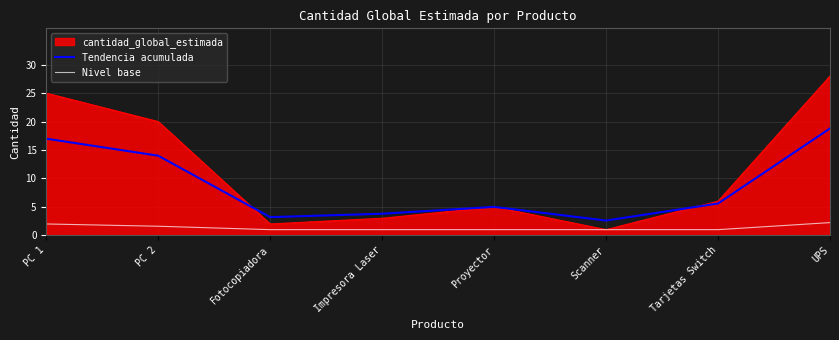

True or false: Tendencia acumulada and Nivel base intersect in this chart.

False